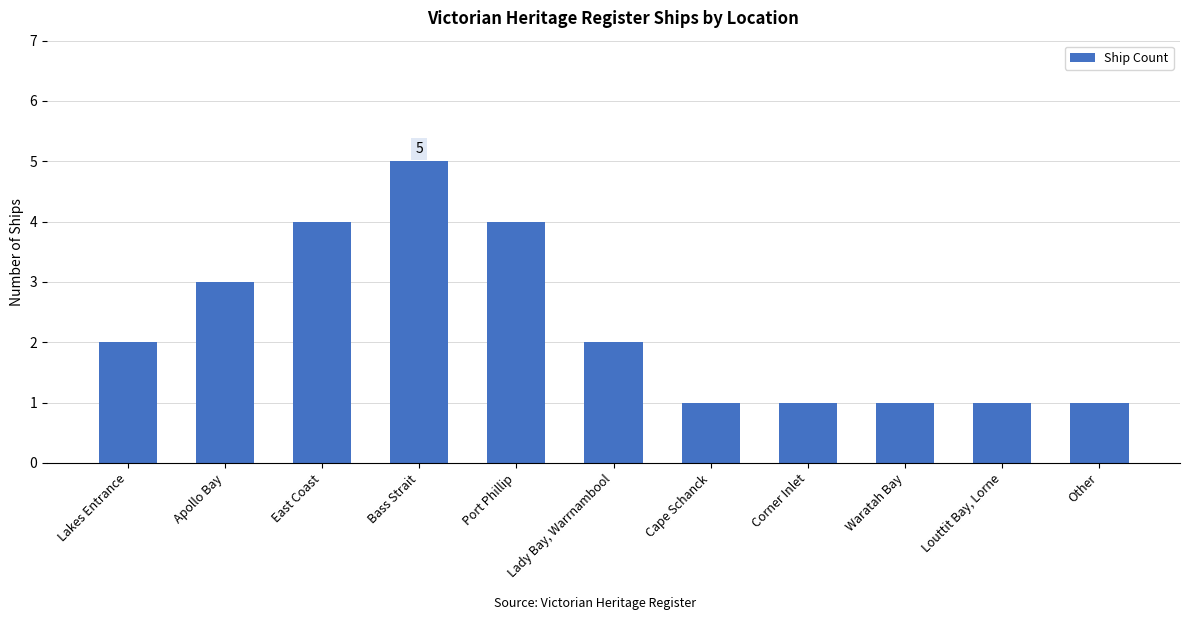

What is the label of the 3rd bar from the right?

Waratah Bay